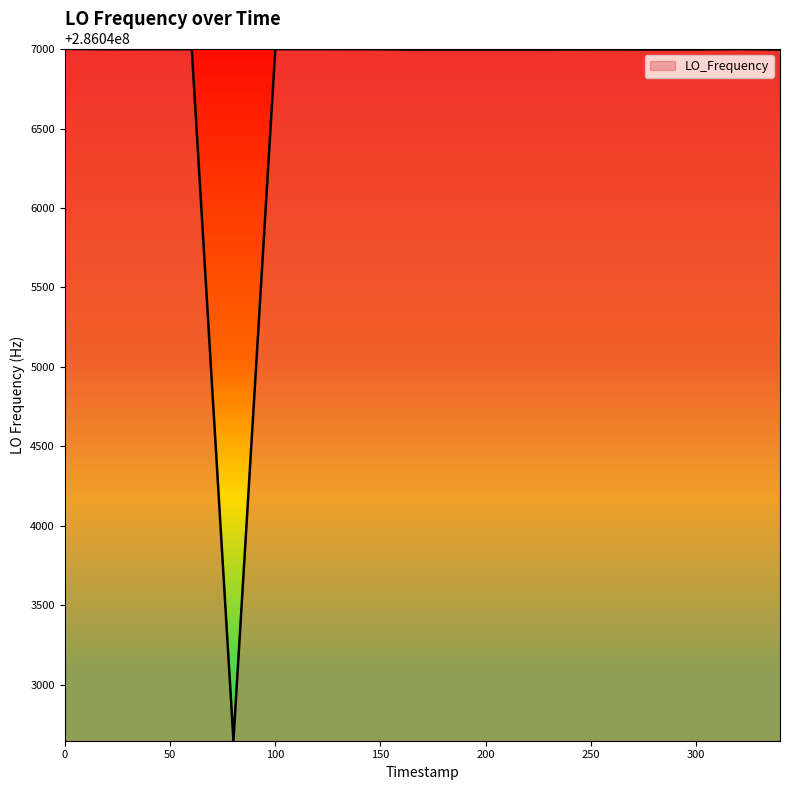

What is the difference between the maximum and minimum values?

4354.7